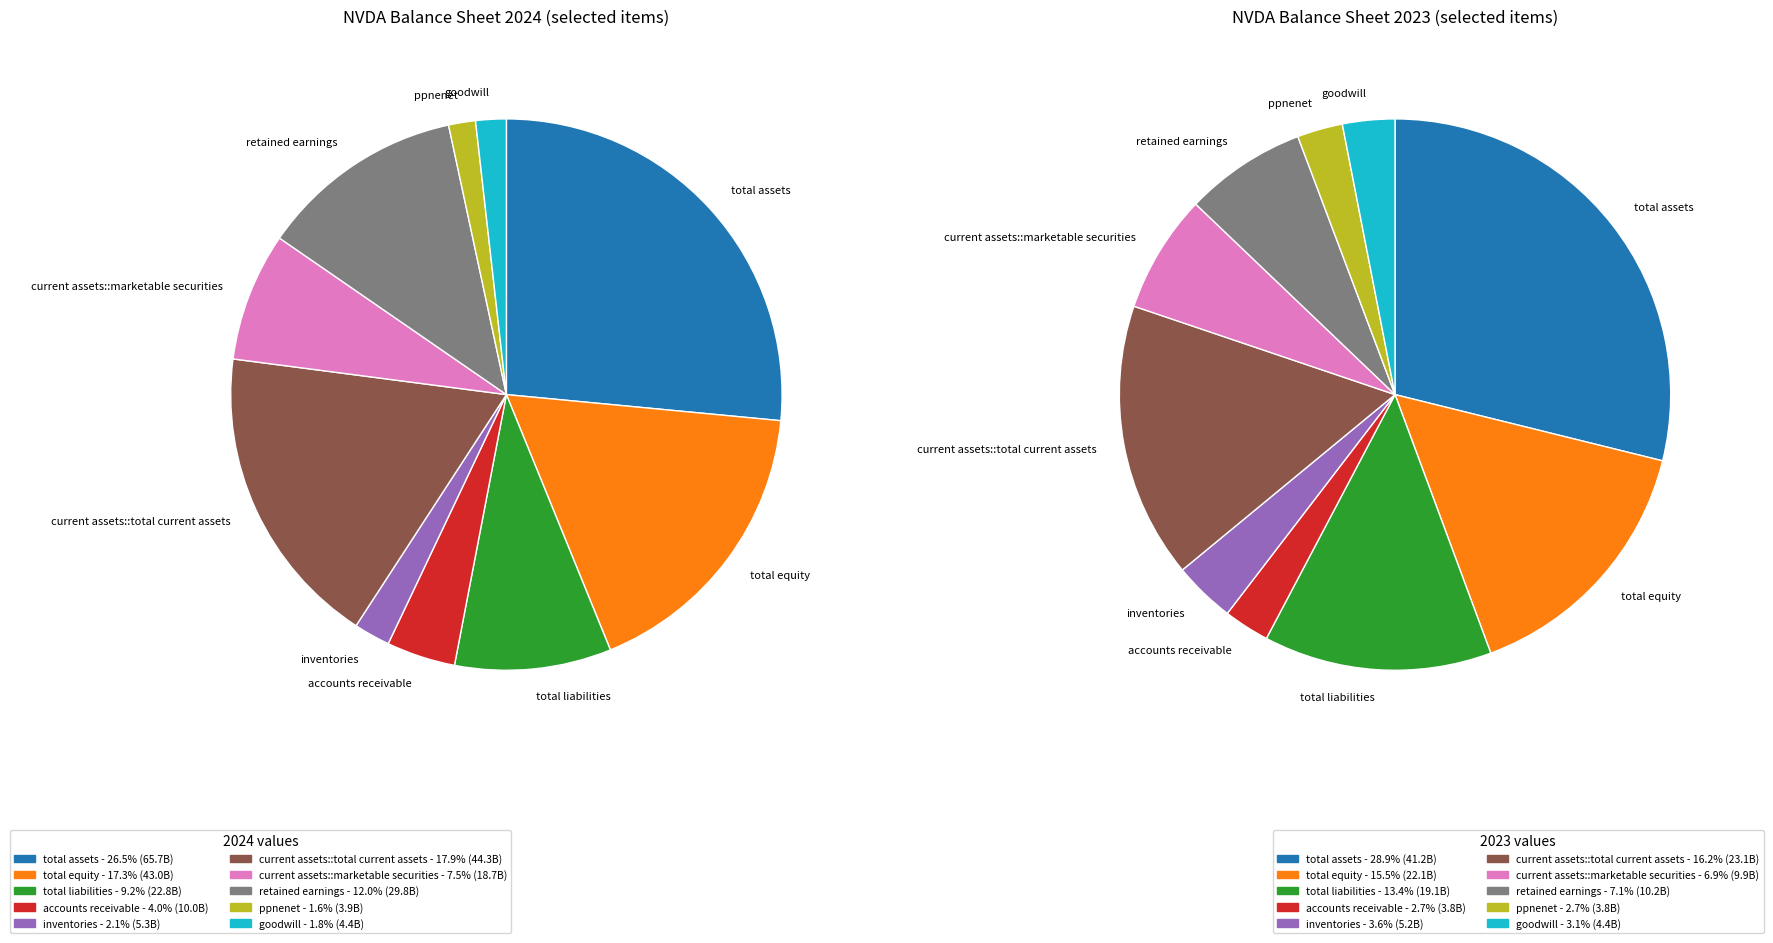

How many slices are in this pie chart?

10